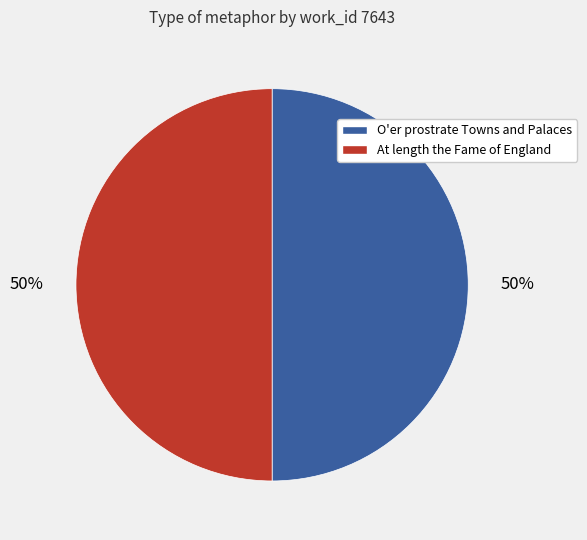

Approximately how many times larger is the value at O'er prostrate Towns and Palaces compared to At length the Fame of England?

1.0